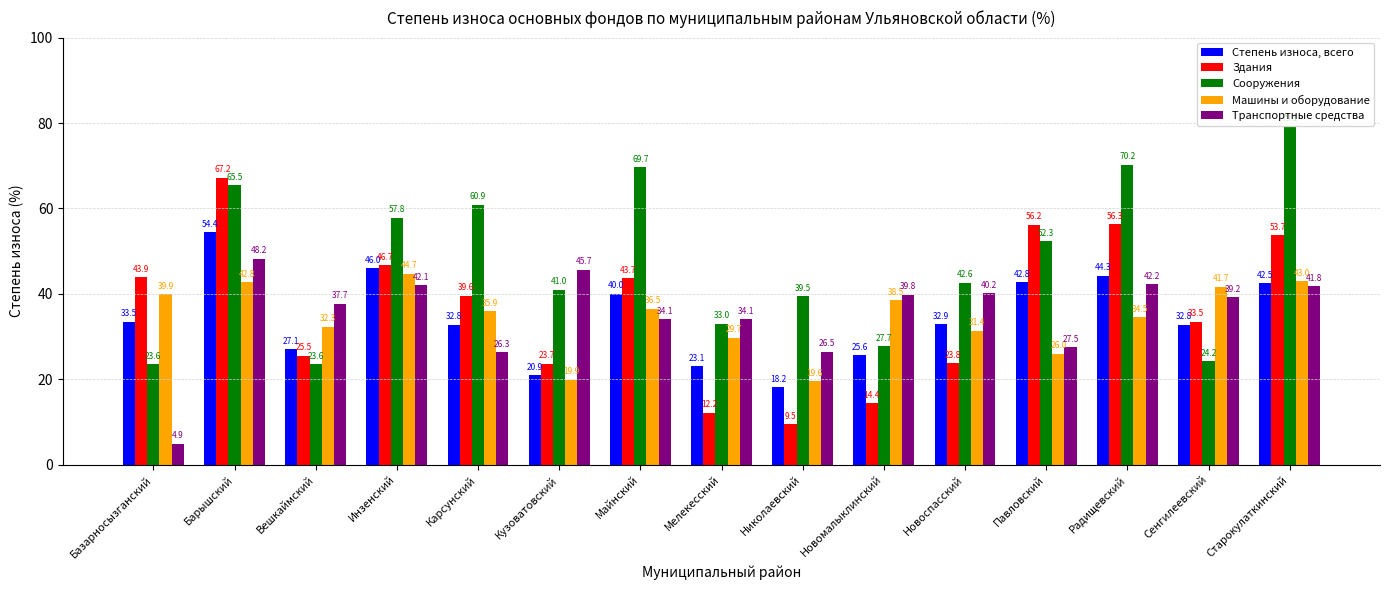

Rank the series at Инзенский from lowest to highest value.

Транспортные средства, Машины и оборудование, Степень износа, всего, Здания, Сооружения